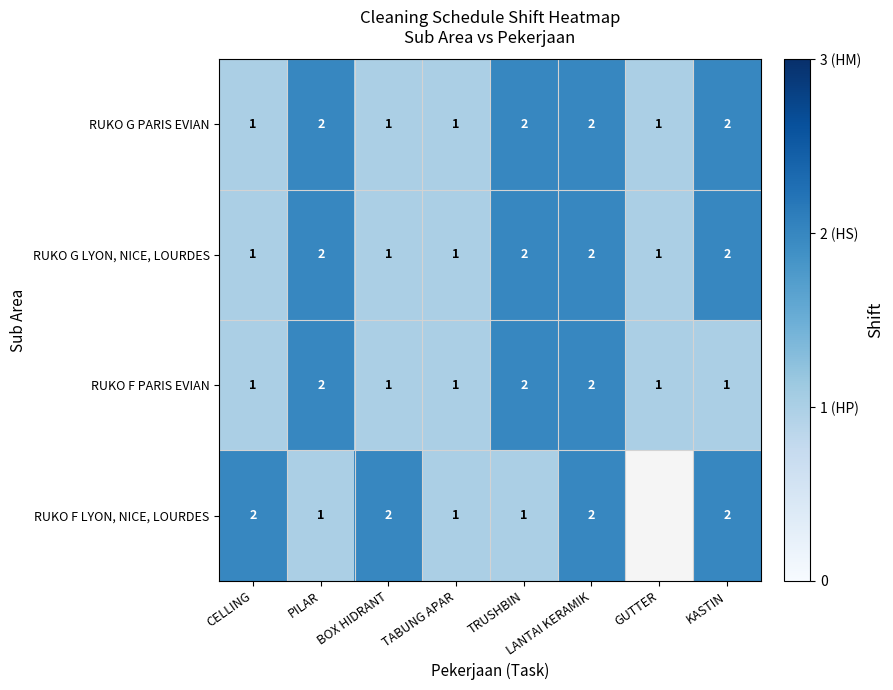

What is the total value across all series at PILAR?

7